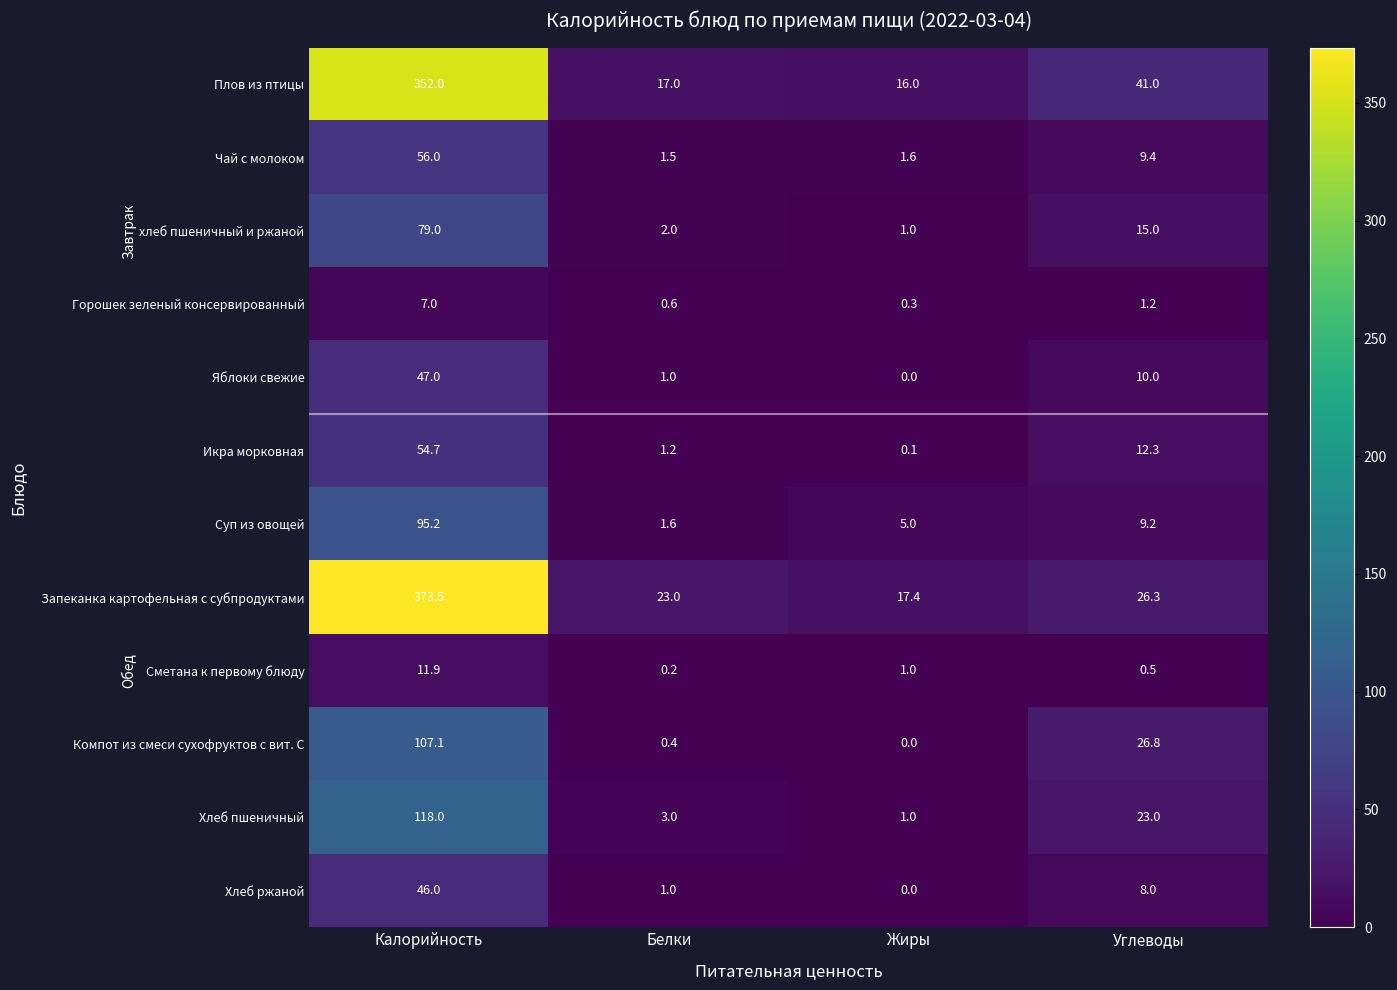

What is the sum of all хлеб пшеничный и ржаной values?

97.0